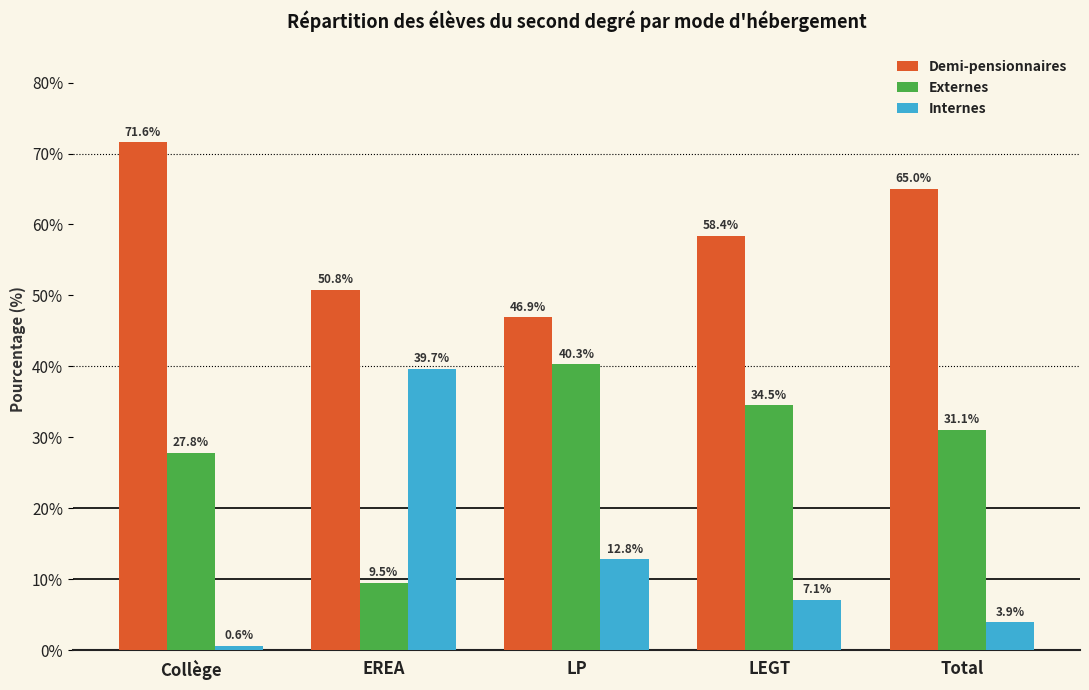

At how many categories does at least one series exceed 36?

5